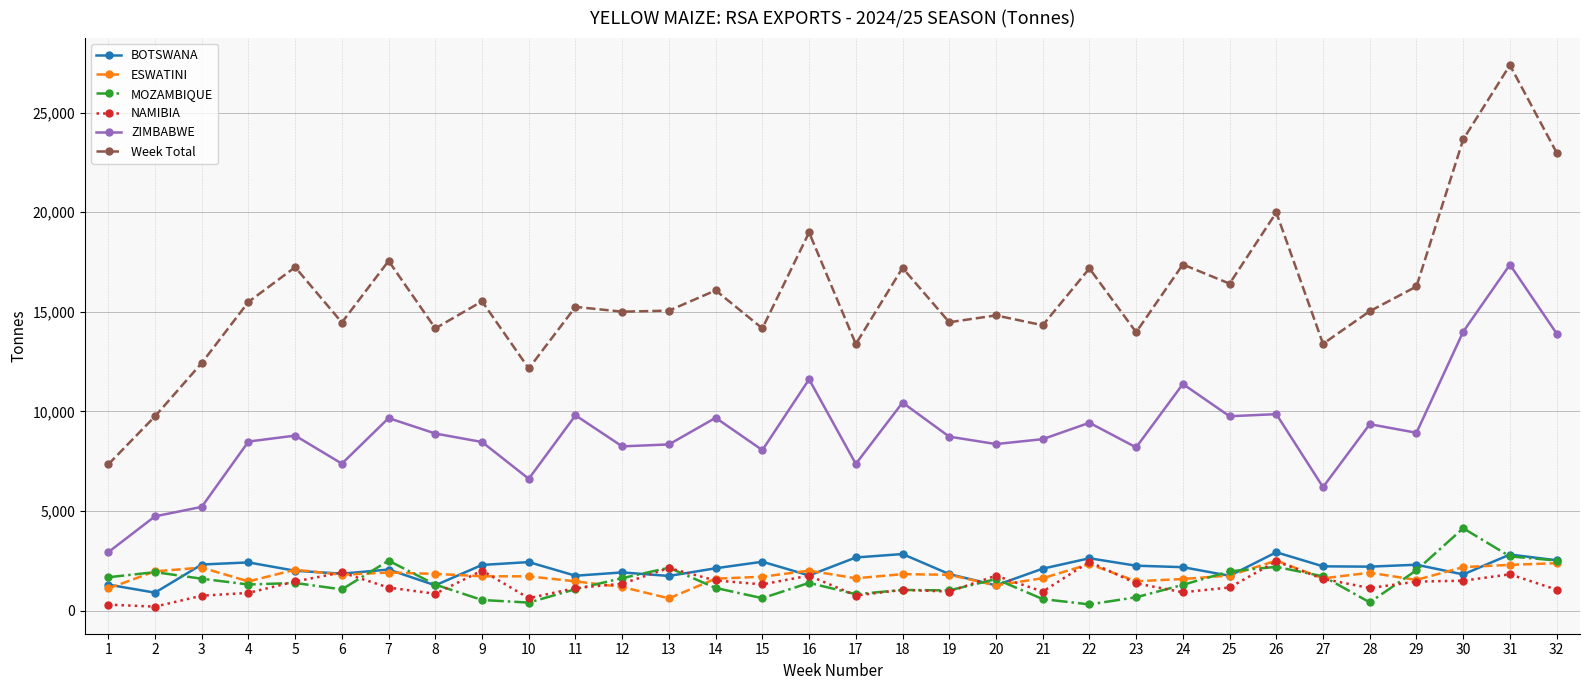

True or false: ZIMBABWE and BOTSWANA cross at least once.

False